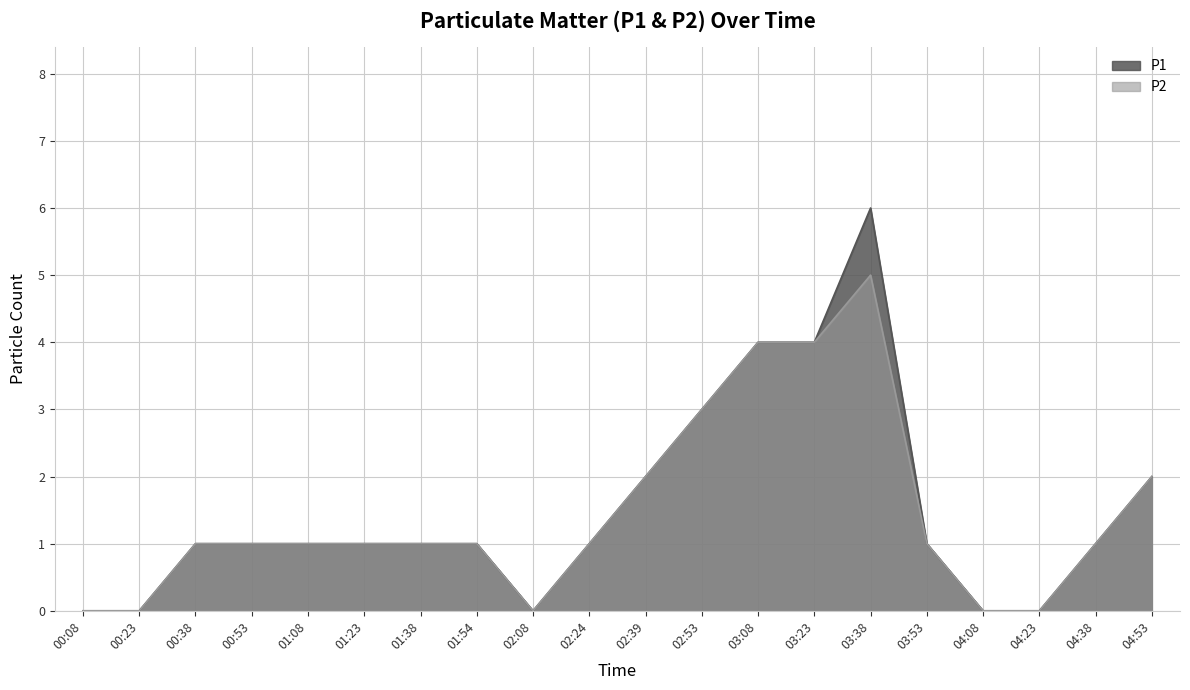

True or false: P1 has a value of -4 at 00:23.

False